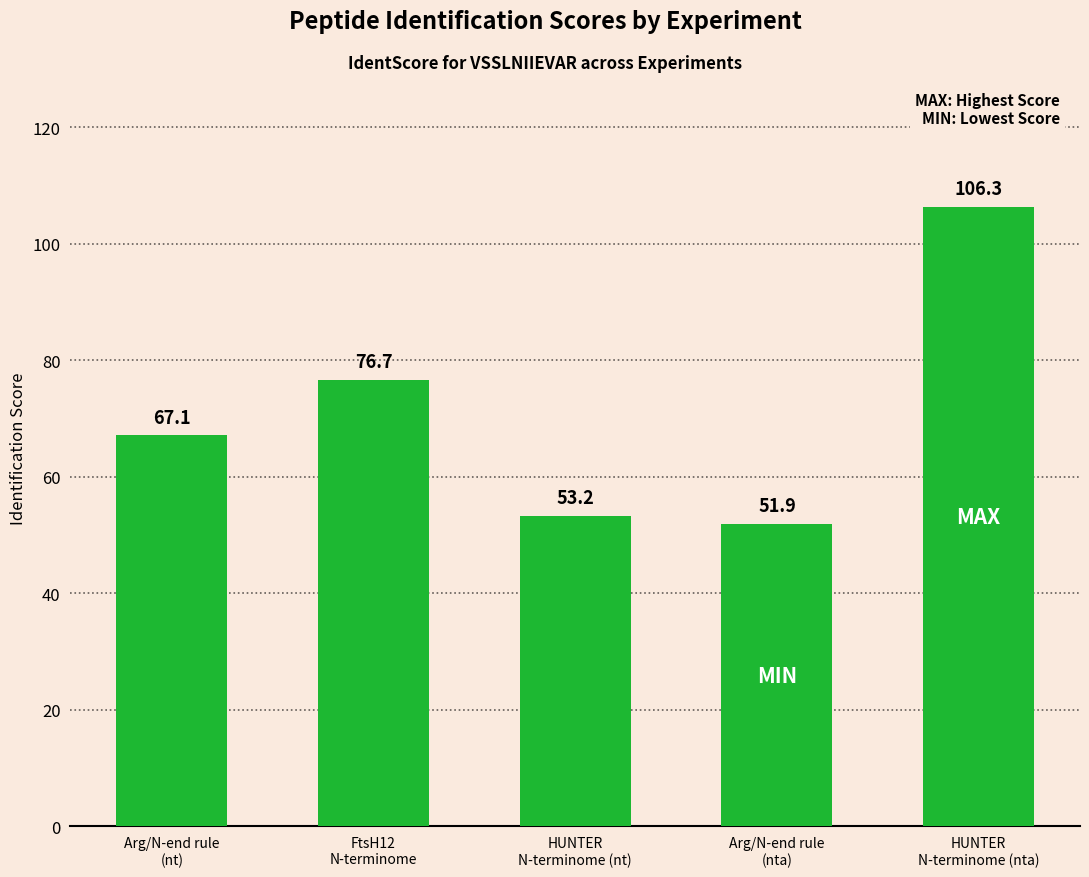

What is the average value?

71.0